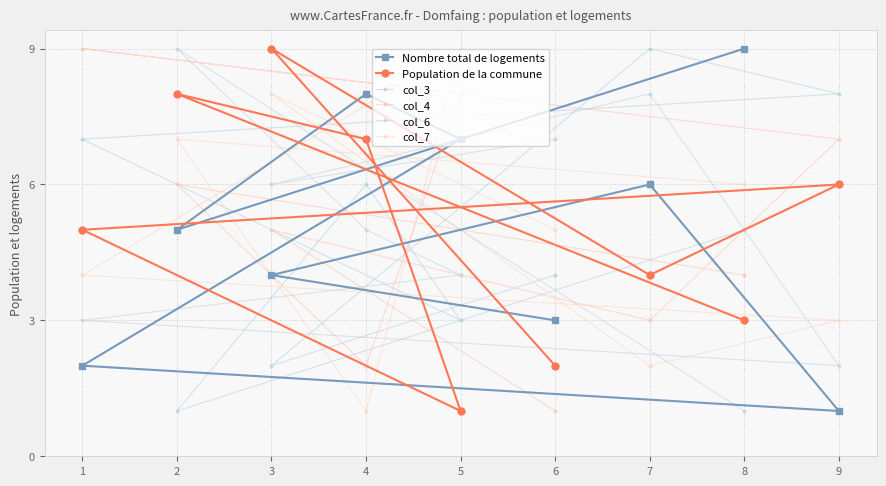

What is the sum of all col_6 values?

45